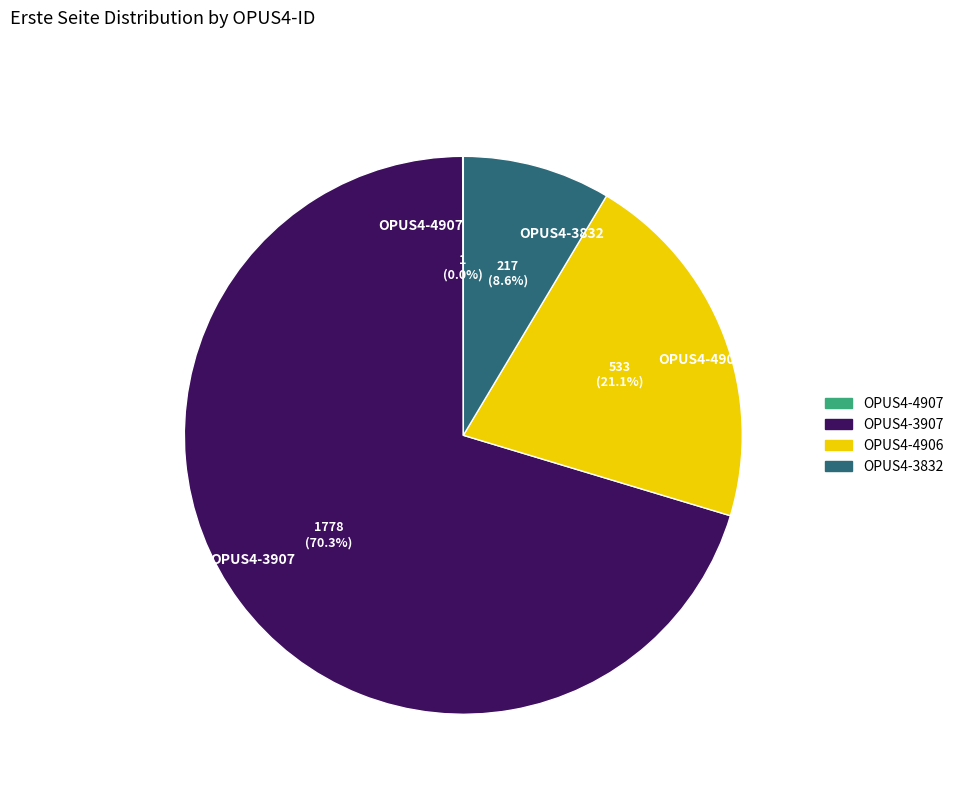

True or false: OPUS4-3832 accounts for 1% of the total.

False